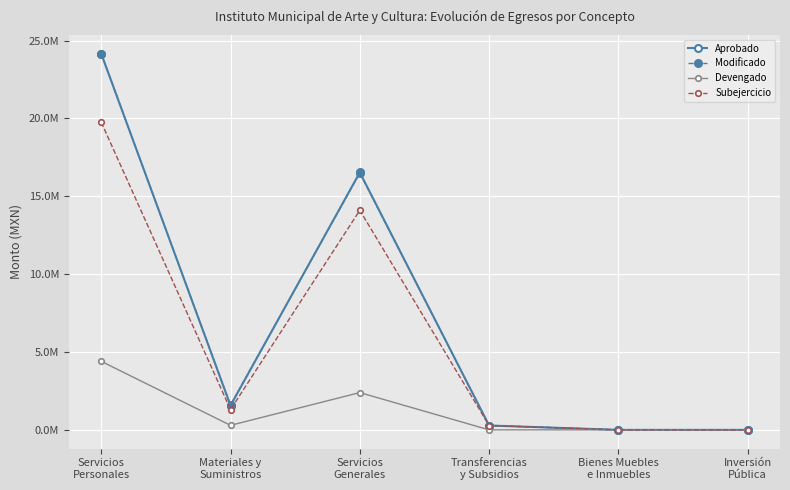

Read the Modificado value at Transferencias
y Subsidios.

280000.0